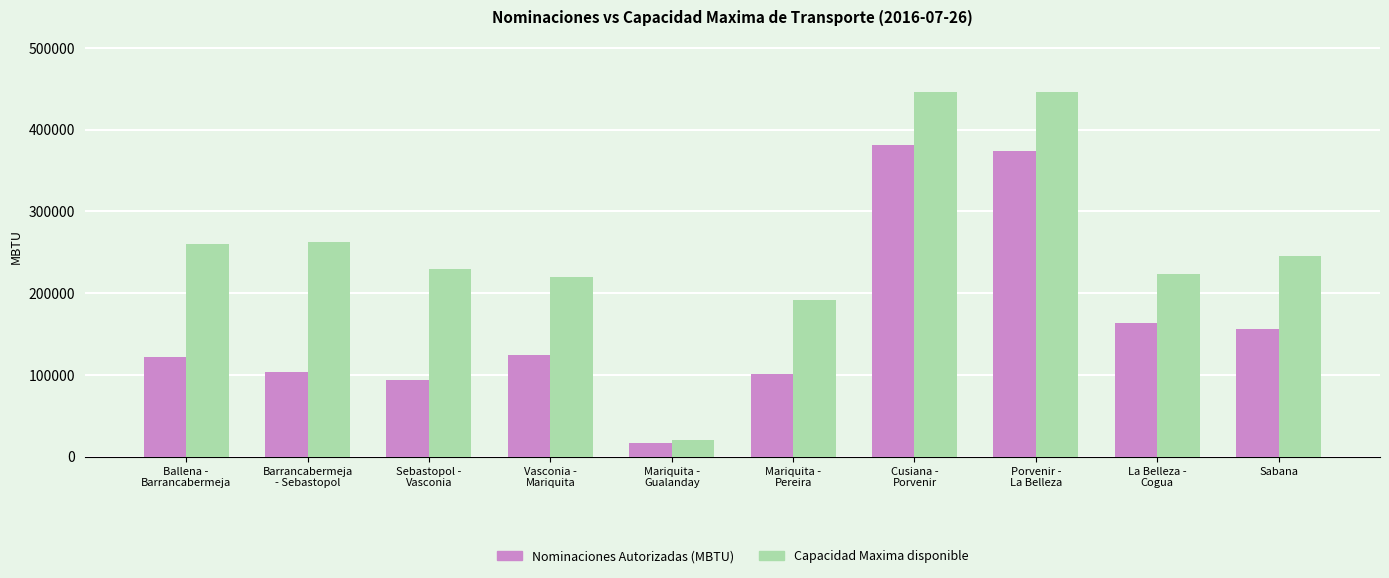

Which series has the largest total across all categories?

Capacidad Maxima disponible